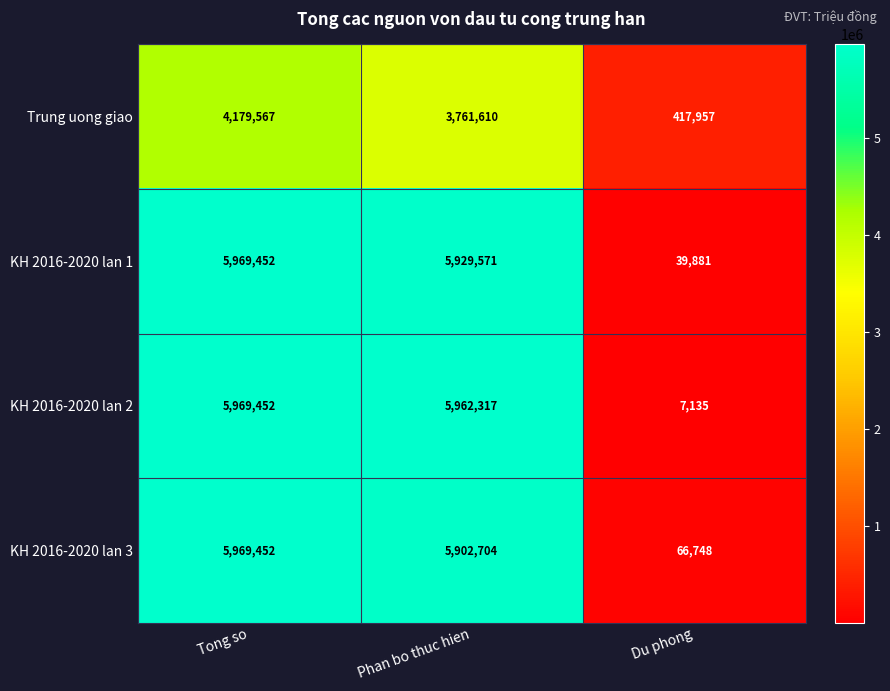

How many distinct data groups are displayed?

4